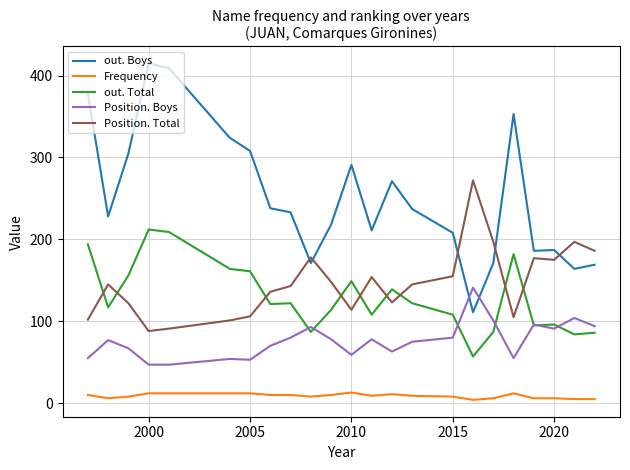

Which series has the largest total across all categories?

out. Boys